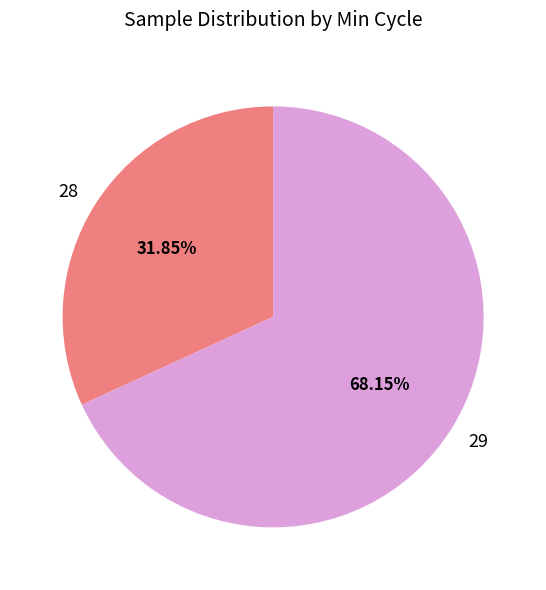

How many segments does this pie chart have?

2